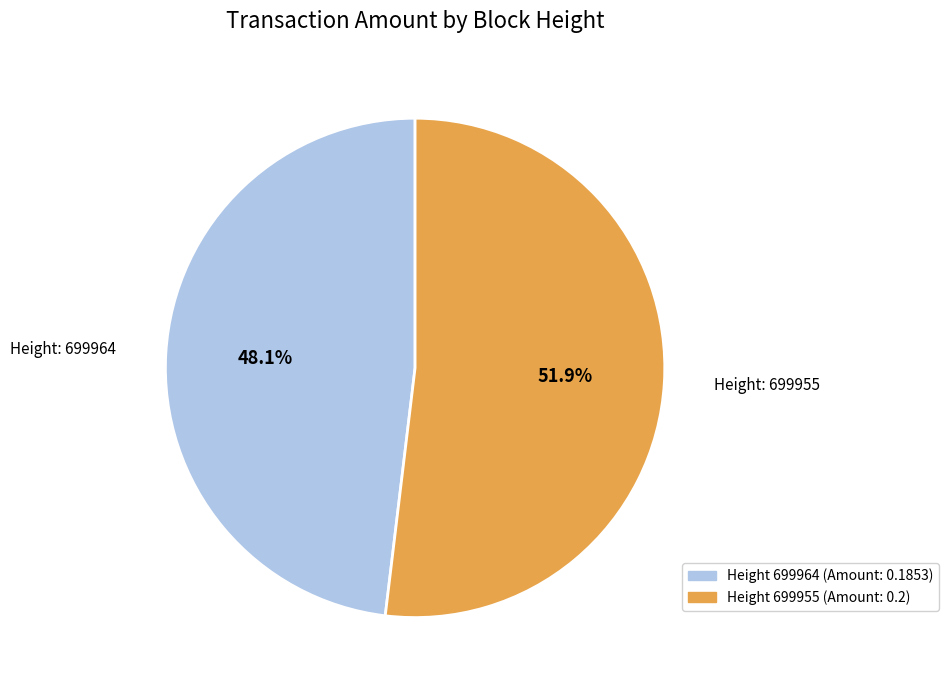

Is there a majority slice in this chart?

Yes